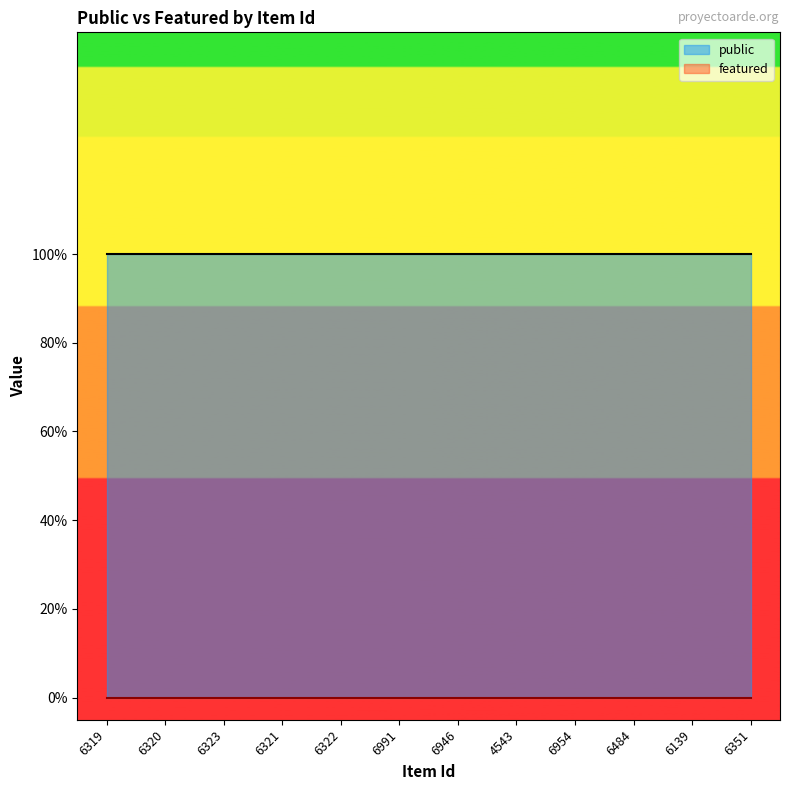

Which category has the lowest value across all series?

6319